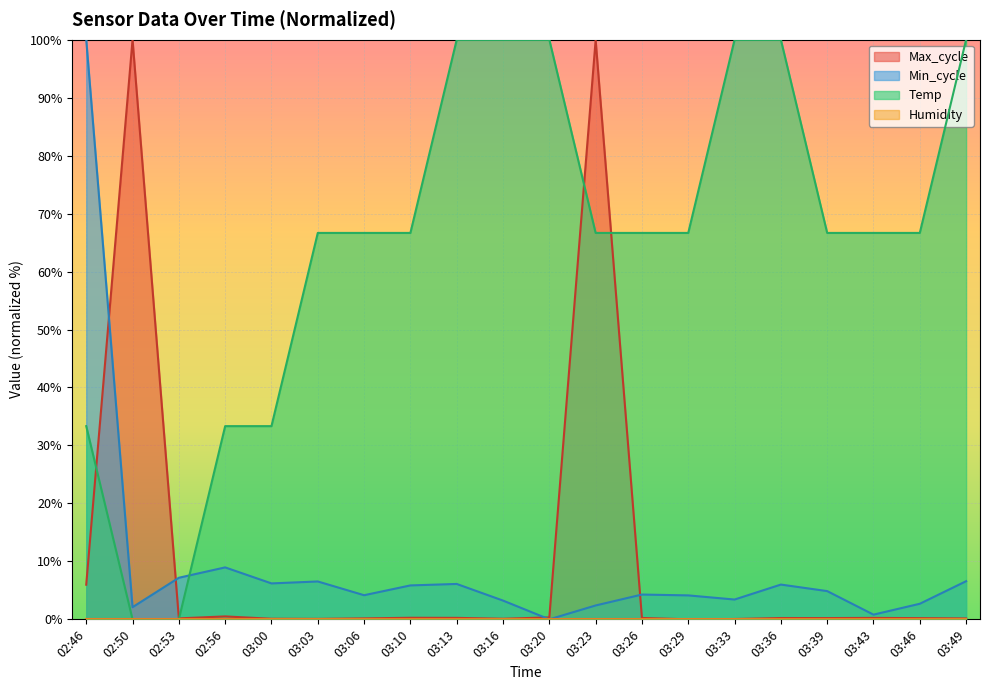

At which category is the sum across all series the highest?

03:23